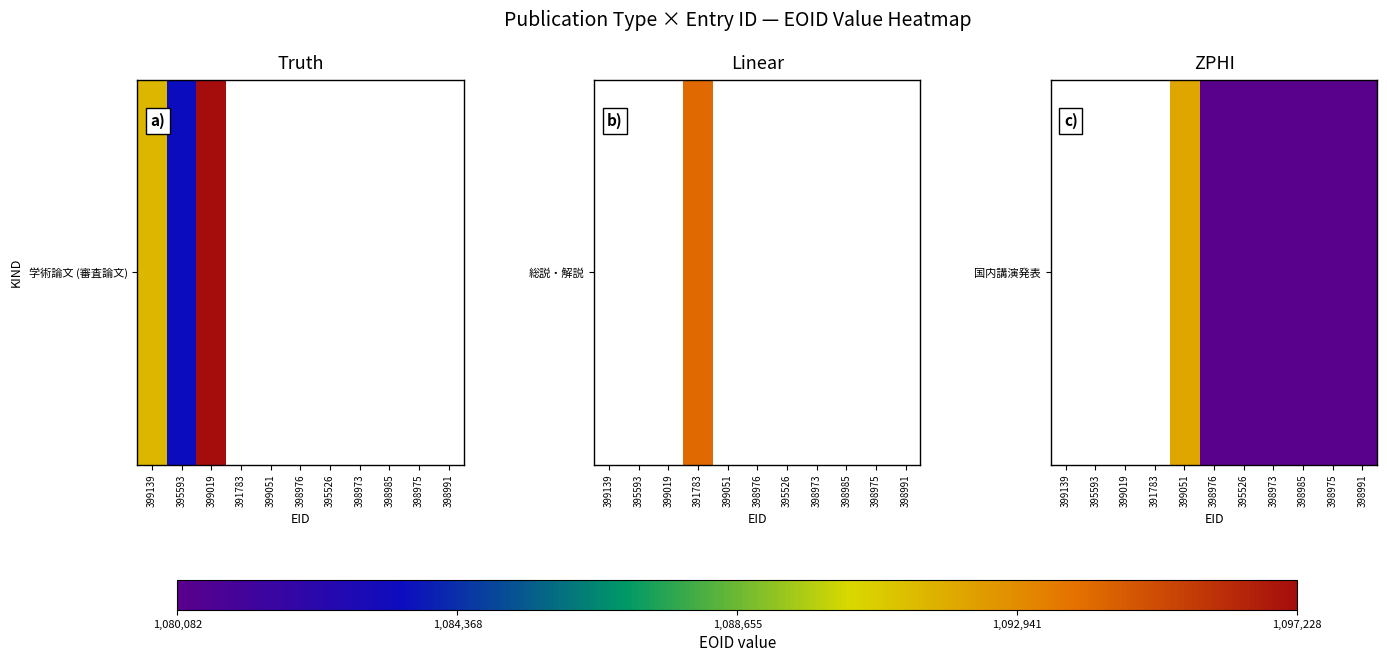

Count the number of data series in this chart.

1